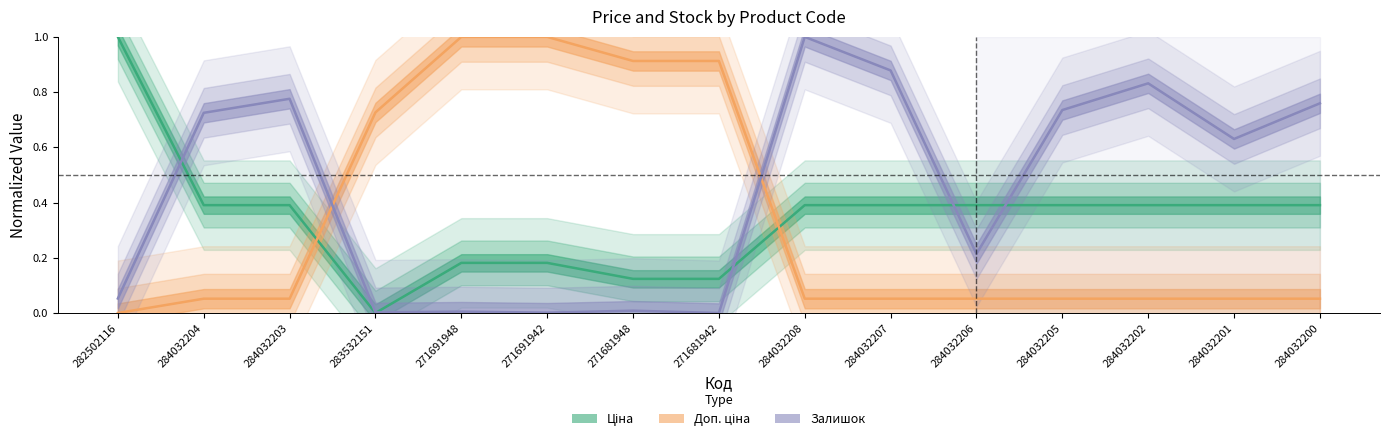

The Залишок series shows 0.3 at 284032204. True or false?

False